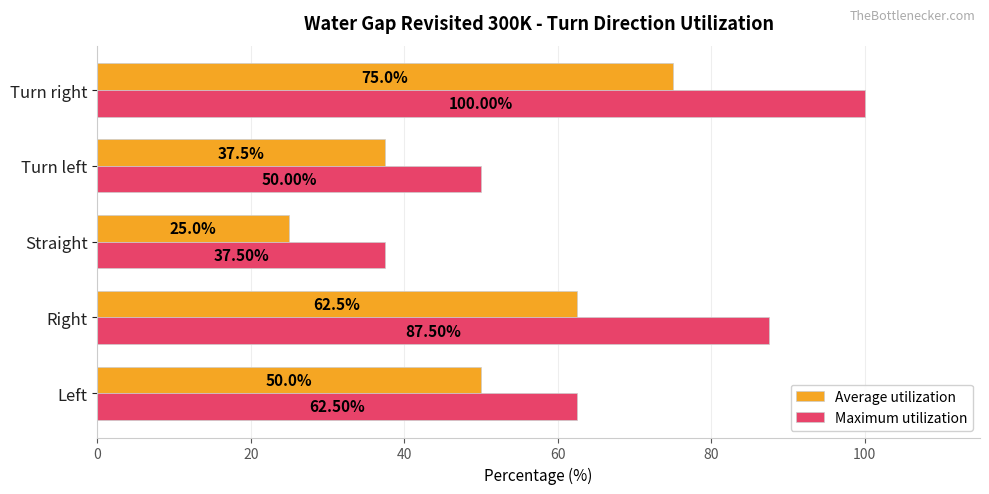

Which category has the highest value in the Maximum utilization series?

Turn right